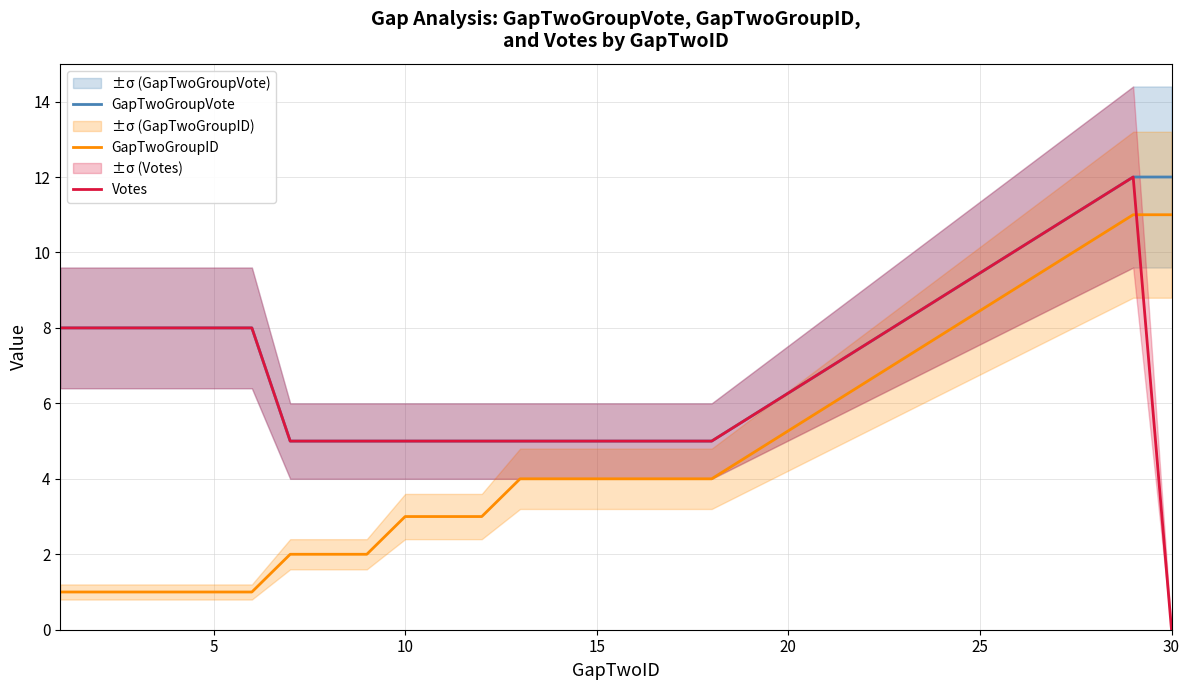

True or false: GapTwoGroupID and GapTwoGroupVote cross at least once.

False